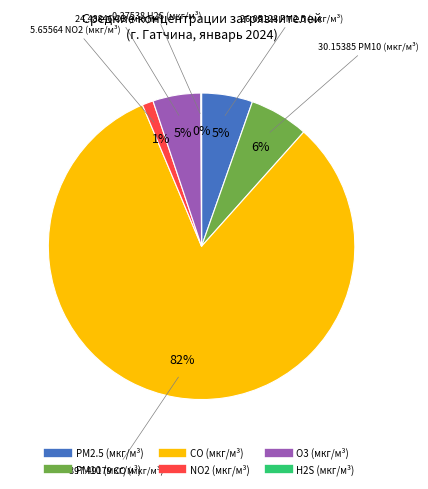

To the nearest percent, what is the average slice percentage?

17%